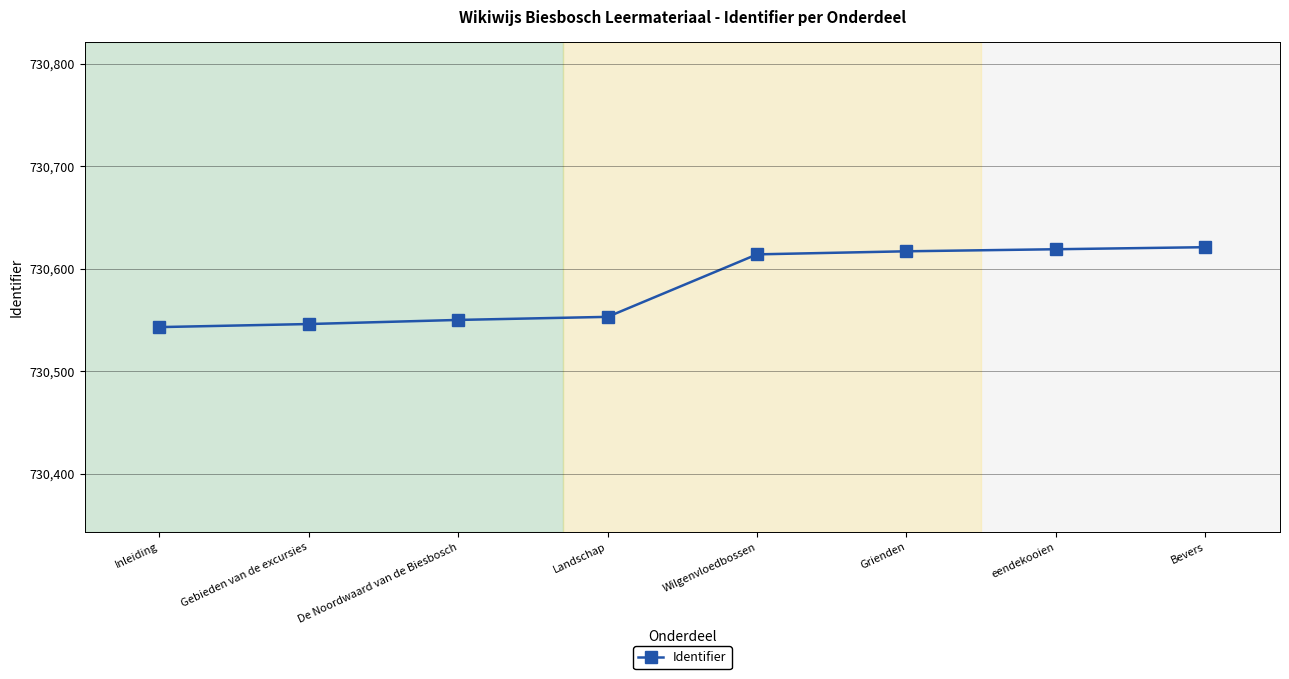

What is the smallest value displayed?

730543